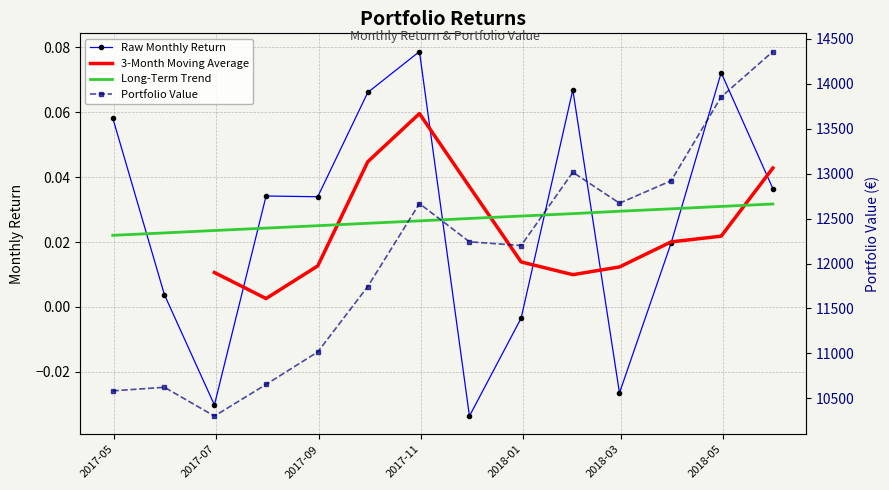

Count the 3-Month Moving Average values in the range 0 to 1.

12